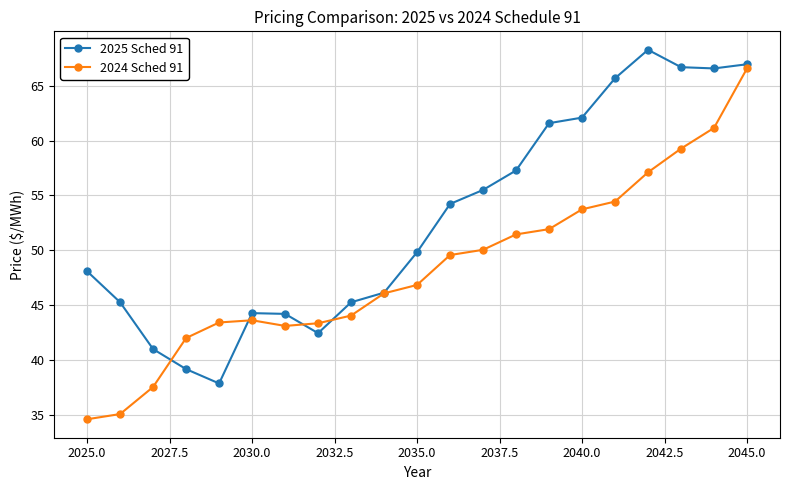

Which series has the largest total across all categories?

2025 Sched 91